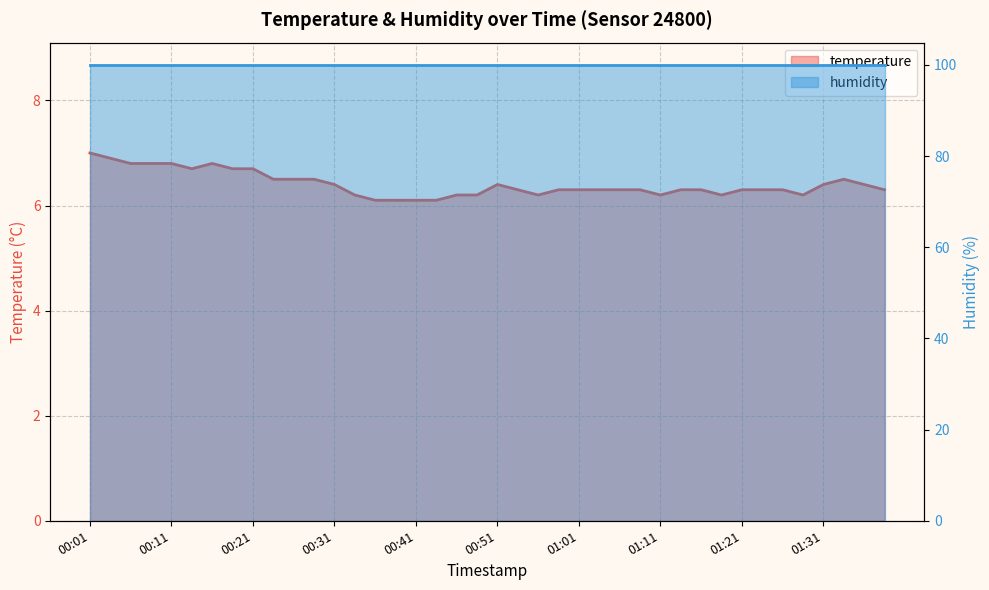

Is it true that the value at 01:16 is 6.3?

True